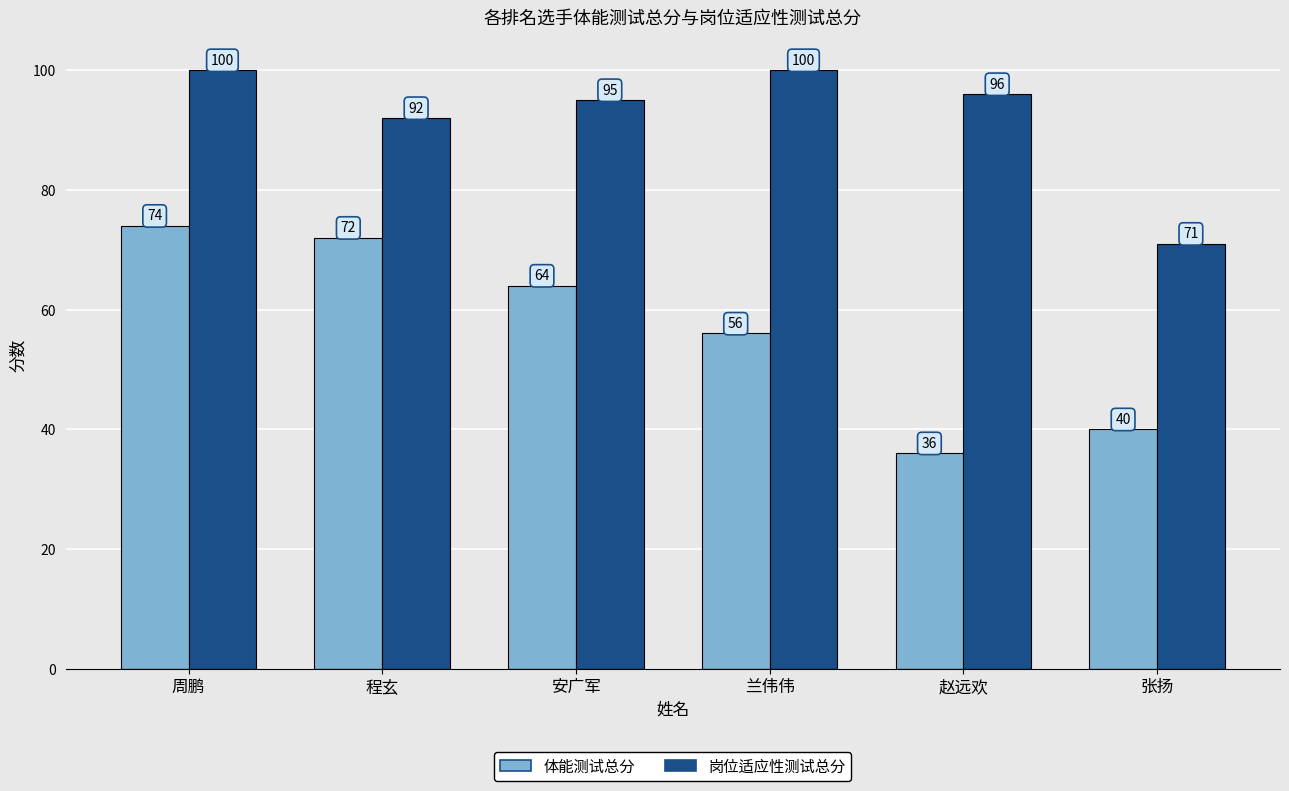

At which label does 体能测试总分 first exceed 64?

周鹏